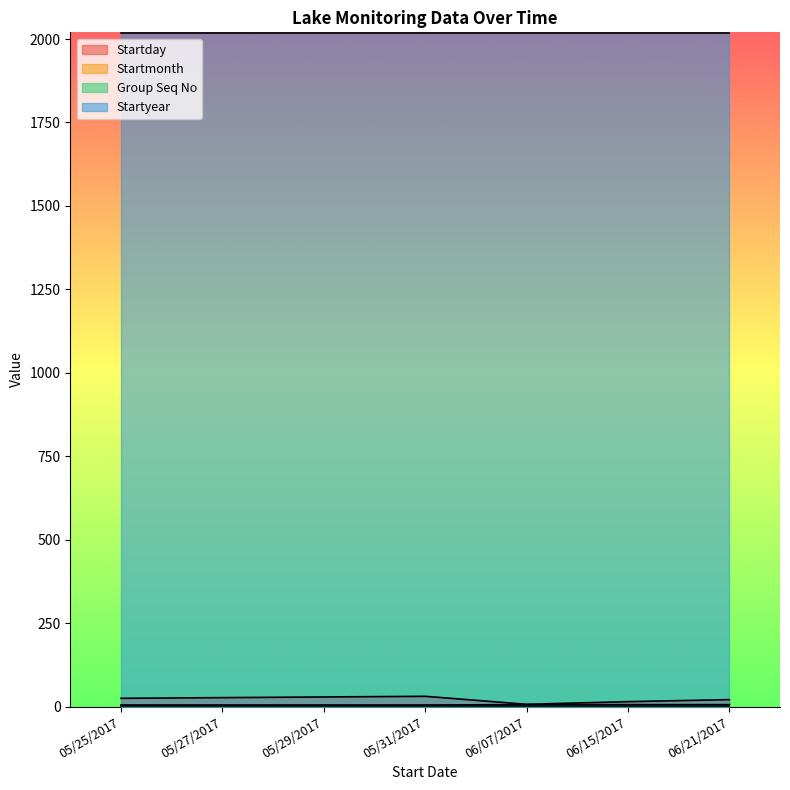

At which label does Startmonth reach its peak?

06/07/2017